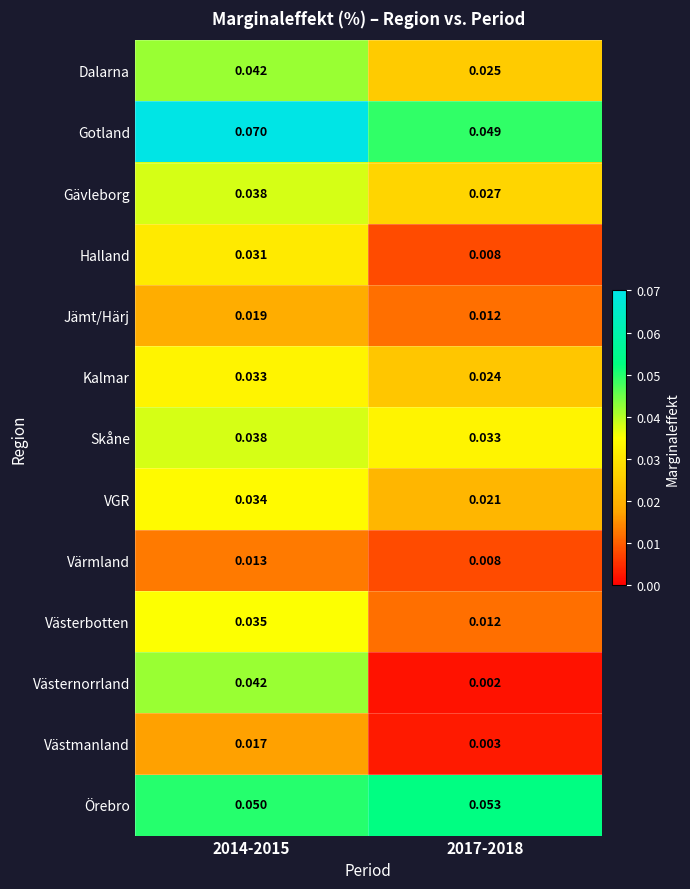

Which series has the largest range (max minus min)?

Västernorrland